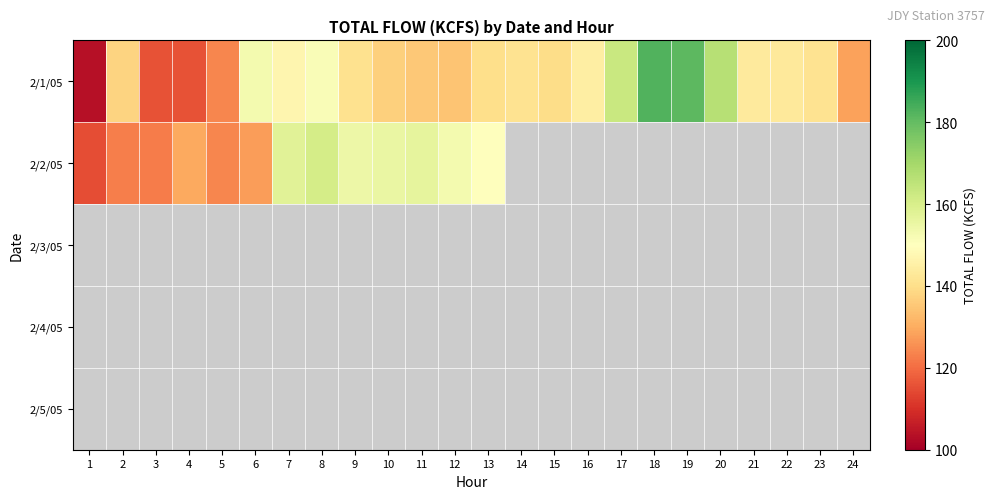

Between 23 and 6, which is larger?

6